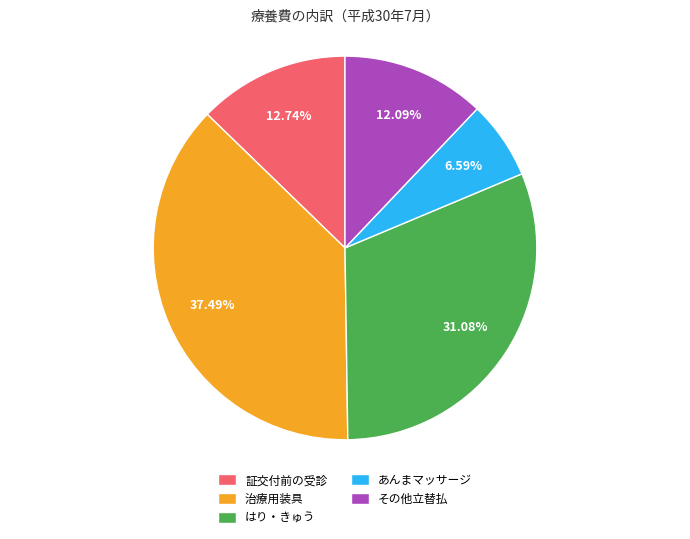

Is it true that あんまマッサージ is 19% of the pie?

False